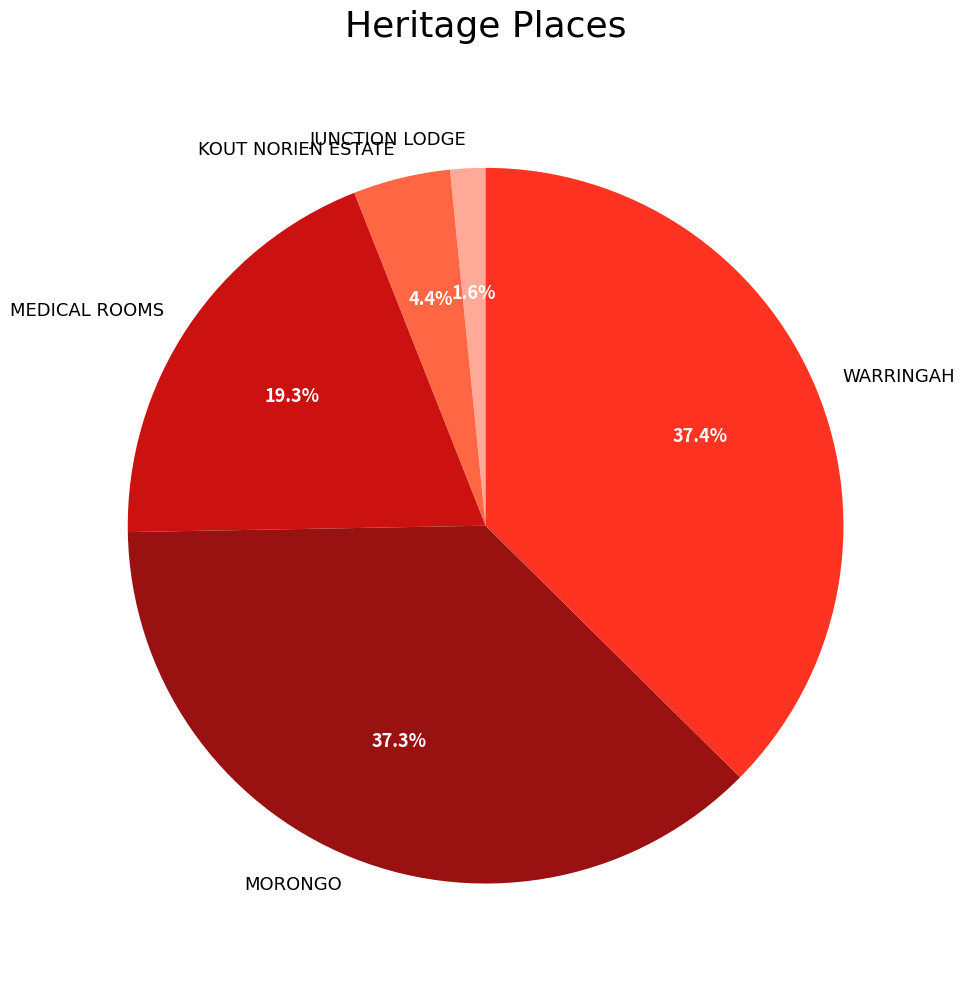

To the nearest percent, what percentage of the pie is MEDICAL ROOMS?

19%